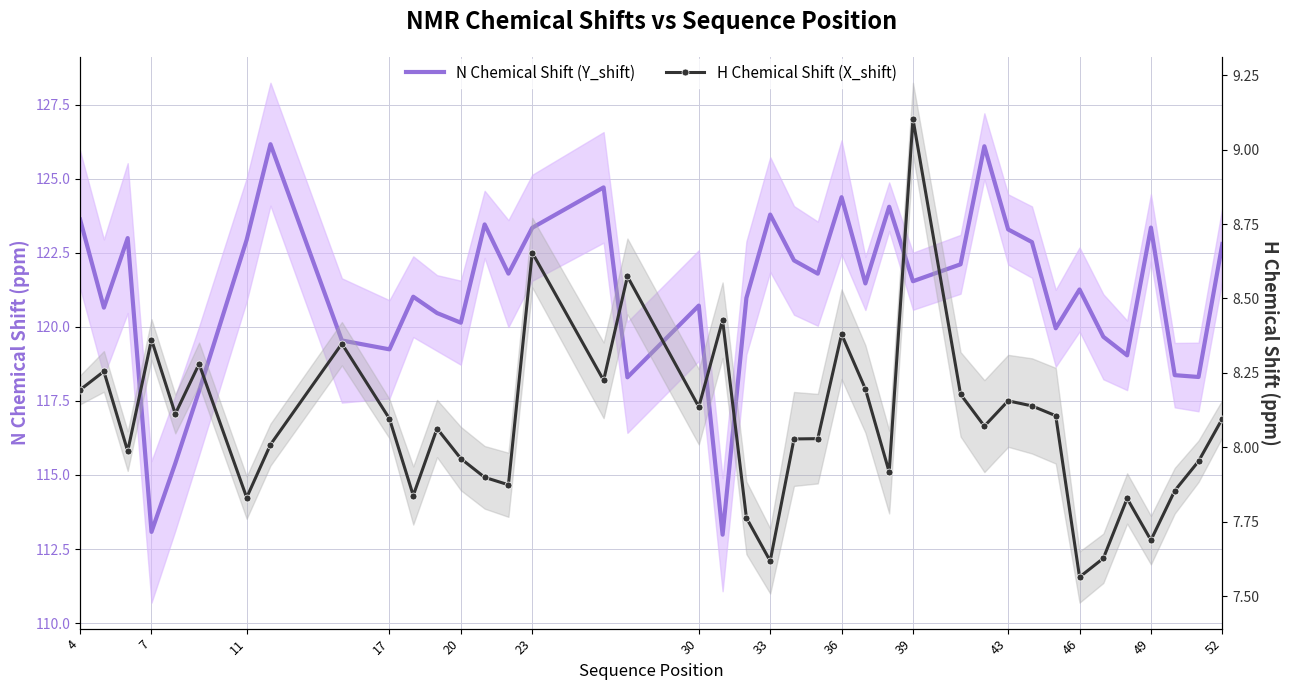

Which series has the widest spread of values?

N Chemical Shift (Y_shift)